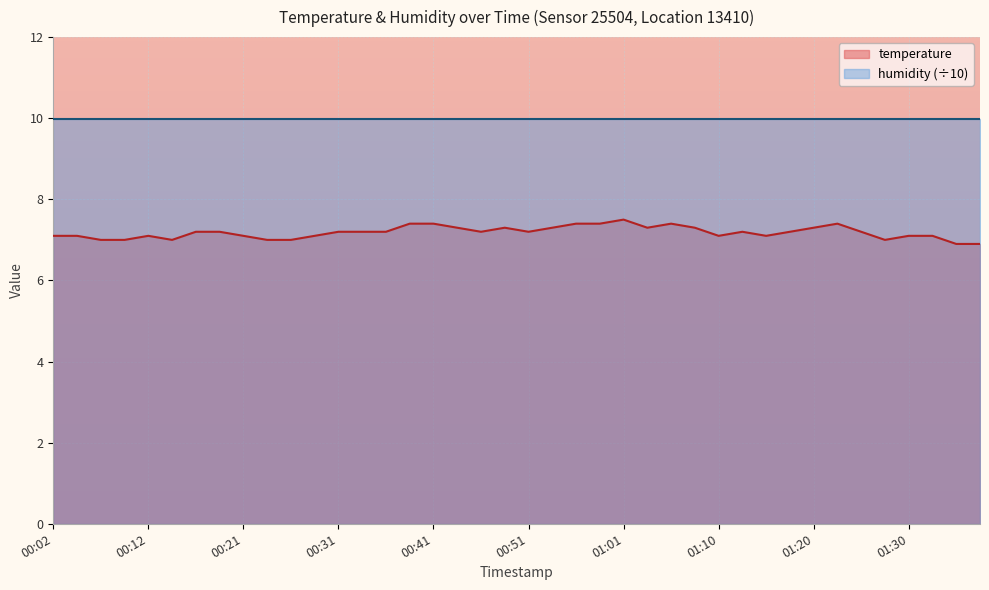

Rank the categories by value from lowest to highest.

01:35, 01:37, 00:07, 00:09, 00:14, 00:24, 00:26, 01:27, 00:02, 00:04, 00:12, 00:21, 00:29, 01:10, 01:15, 01:30, 01:32, 00:17, 00:19, 00:31, 00:34, 00:36, 00:46, 00:51, 01:13, 01:18, 01:25, 00:44, 00:48, 00:53, 01:03, 01:08, 01:20, 00:38, 00:41, 00:56, 00:58, 01:05, 01:23, 01:01